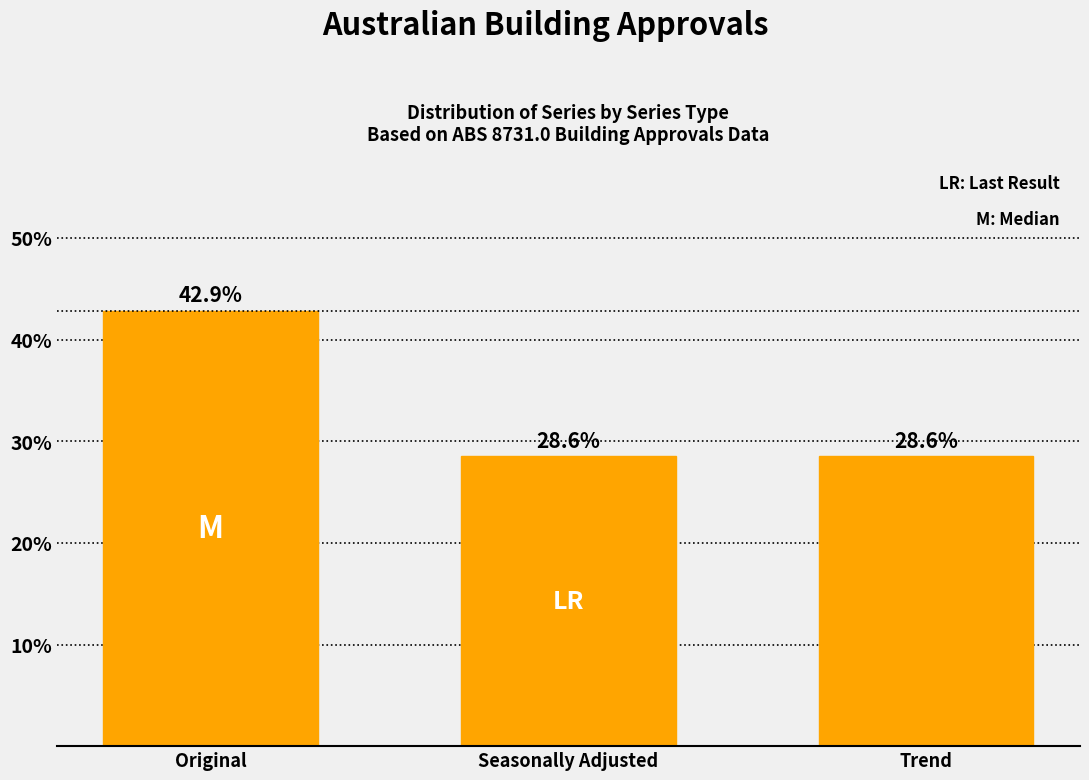

Reading left to right, what are all the values shown in this chart?

42.9	28.6	28.6